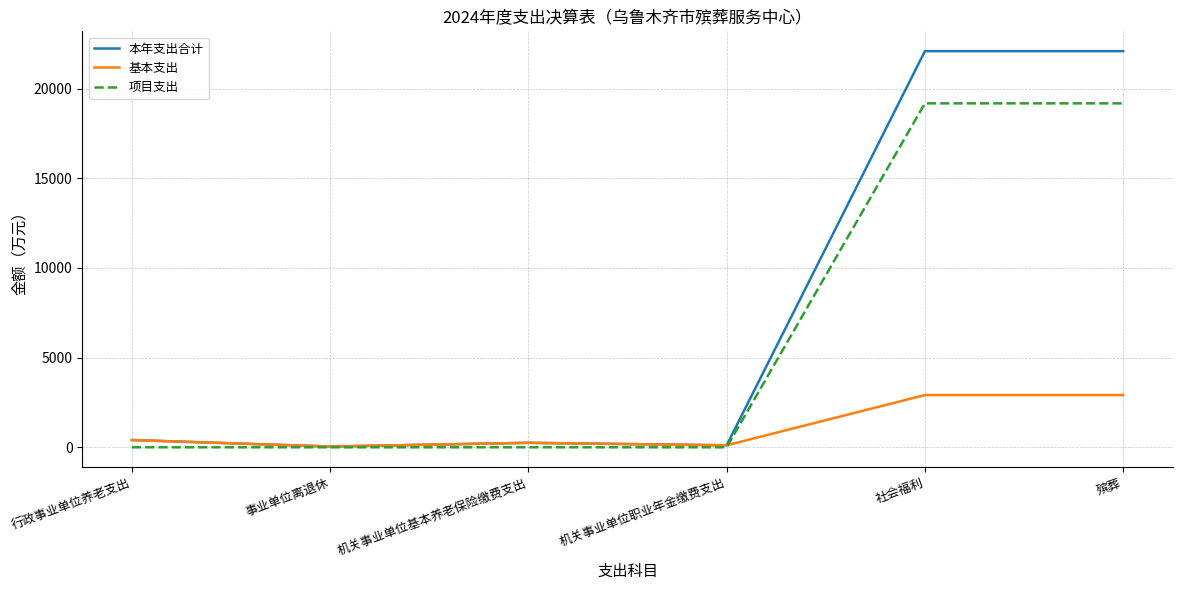

Which series has the largest range (max minus min)?

本年支出合计